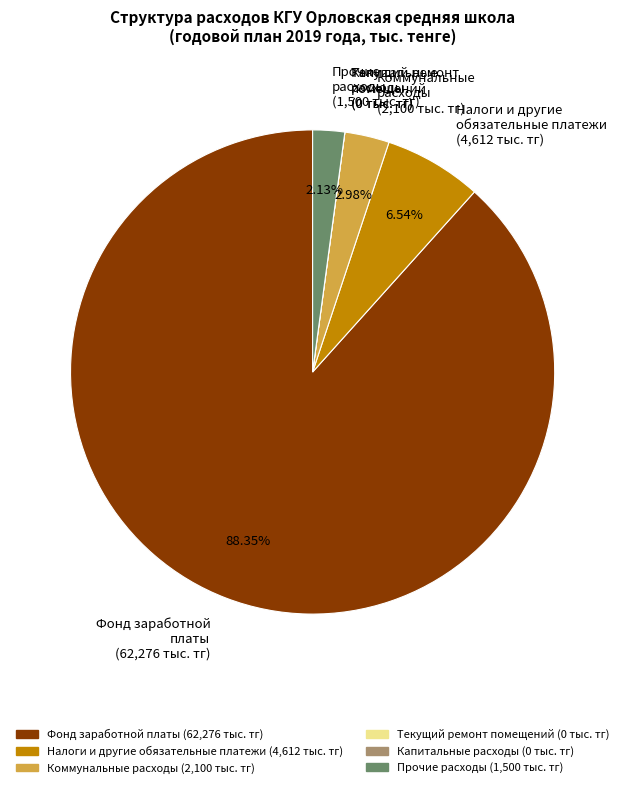

Between Прочие расходы (1,500 тыс. тг) and Коммунальные расходы (2,100 тыс. тг), which is larger?

Коммунальные расходы (2,100 тыс. тг)